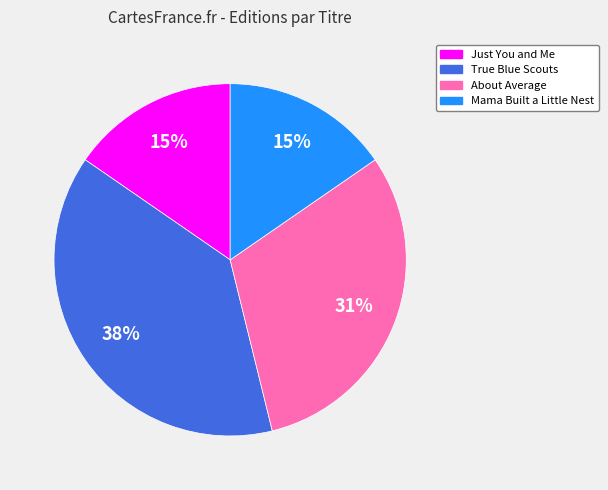

Approximately how many times larger is the value at Just You and Me compared to Mama Built a Little Nest?

1.0